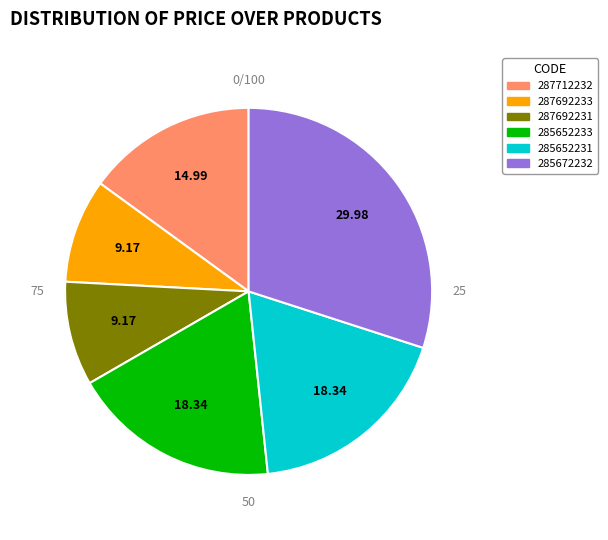

What is the ratio of the value at 285672232 to the value at 287692233?

3.3